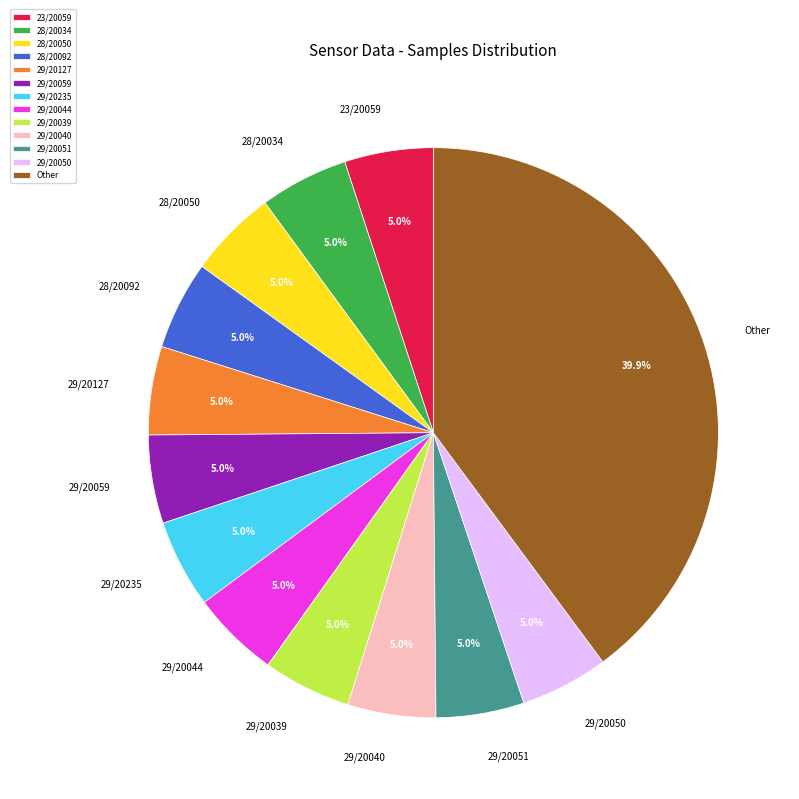

Is the sum of 29/20235 and 29/20044 greater than half?

No